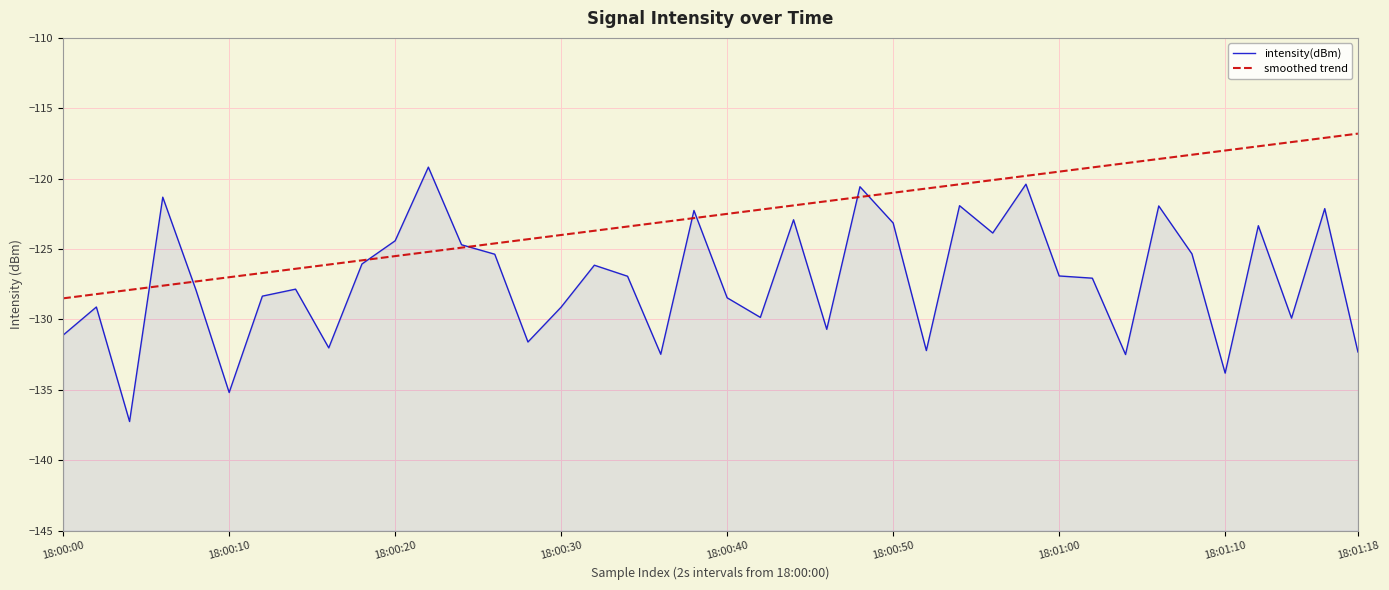

At 18:01:00, list the series in order from largest to smallest.

smoothed trend, intensity(dBm)